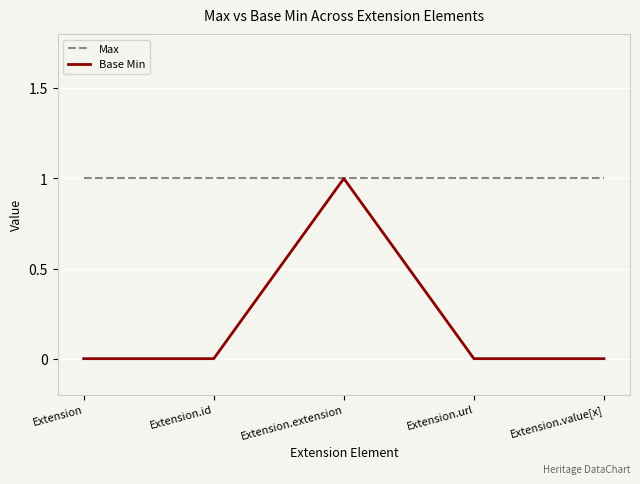

List the series in order of their overall mean, highest first.

Max, Base Min